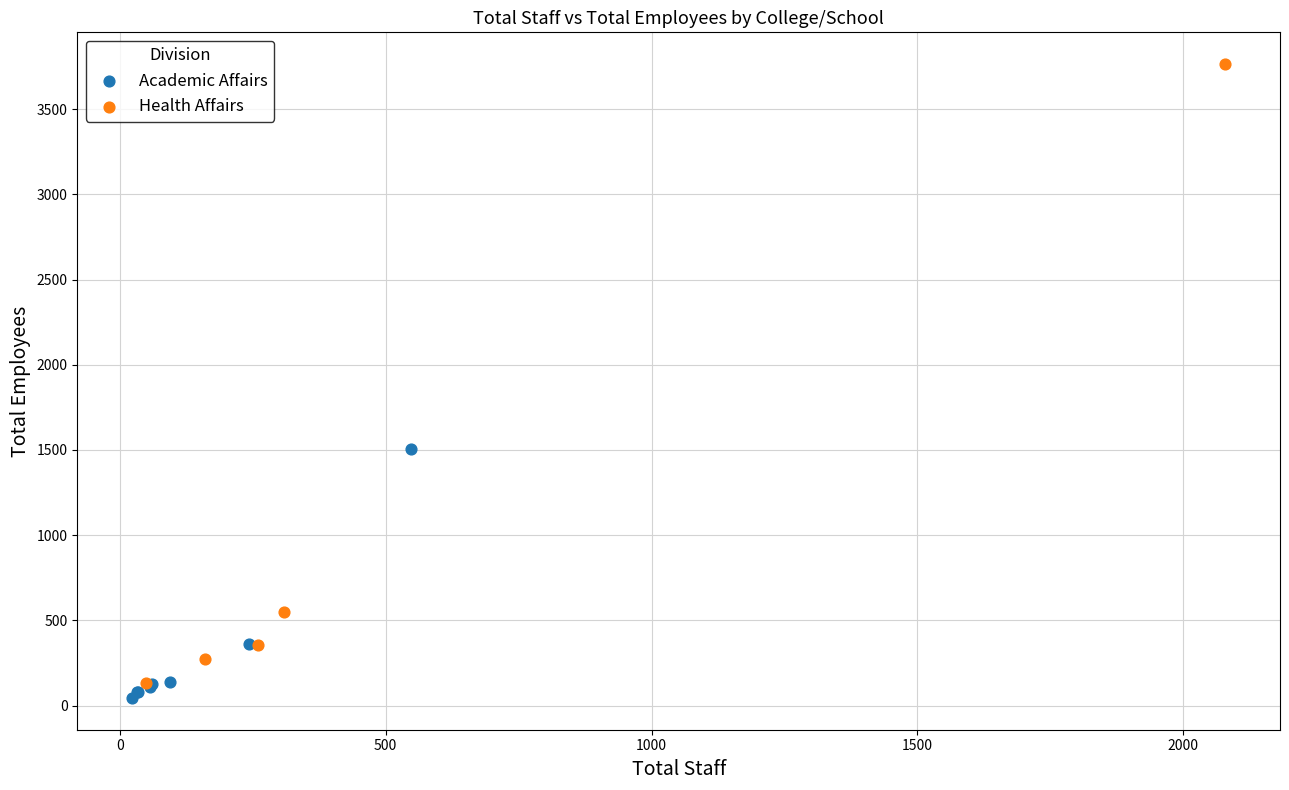

Which series has the largest Y range (max minus min)?

Health Affairs